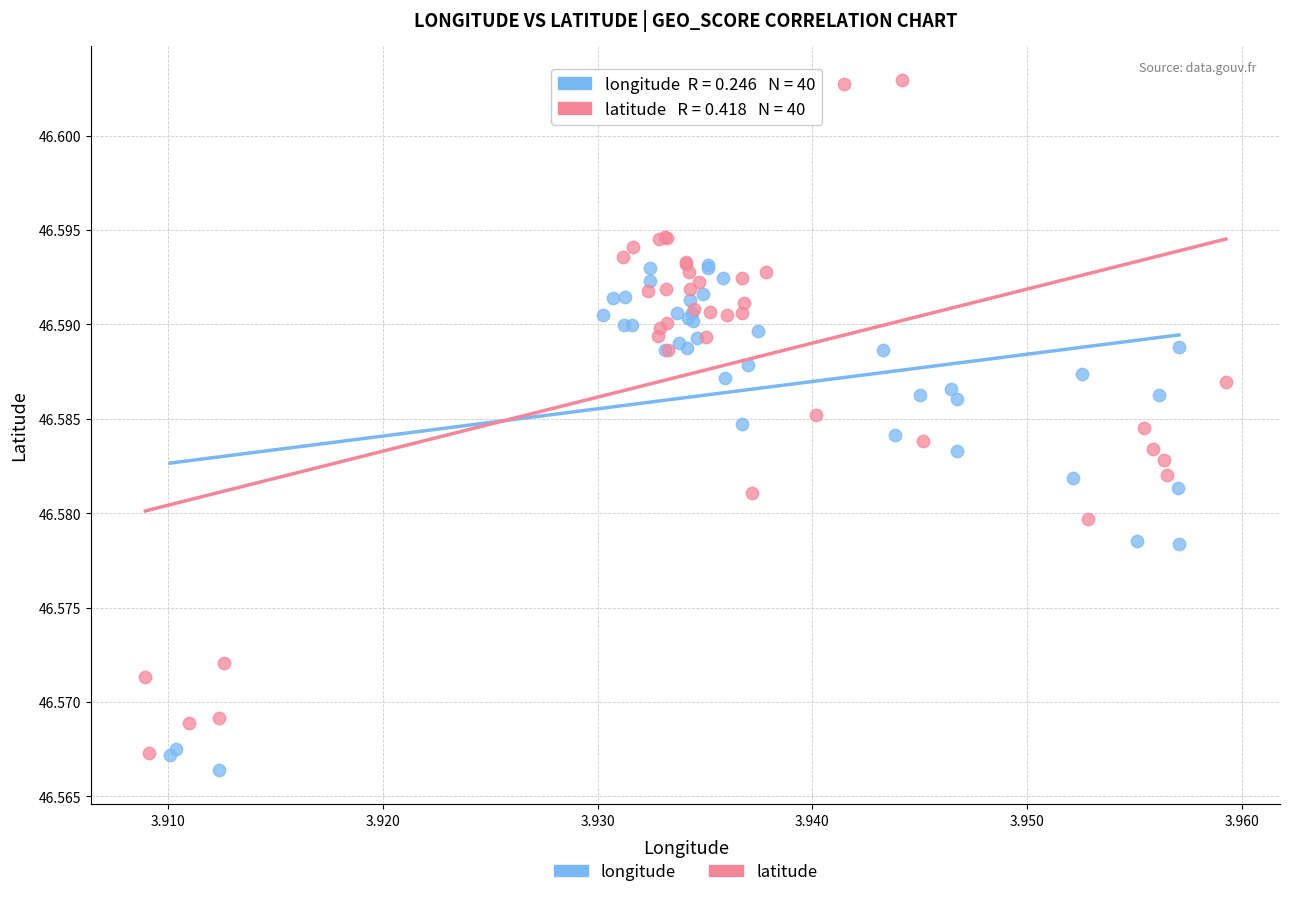

Which series has the largest Y range (max minus min)?

latitude